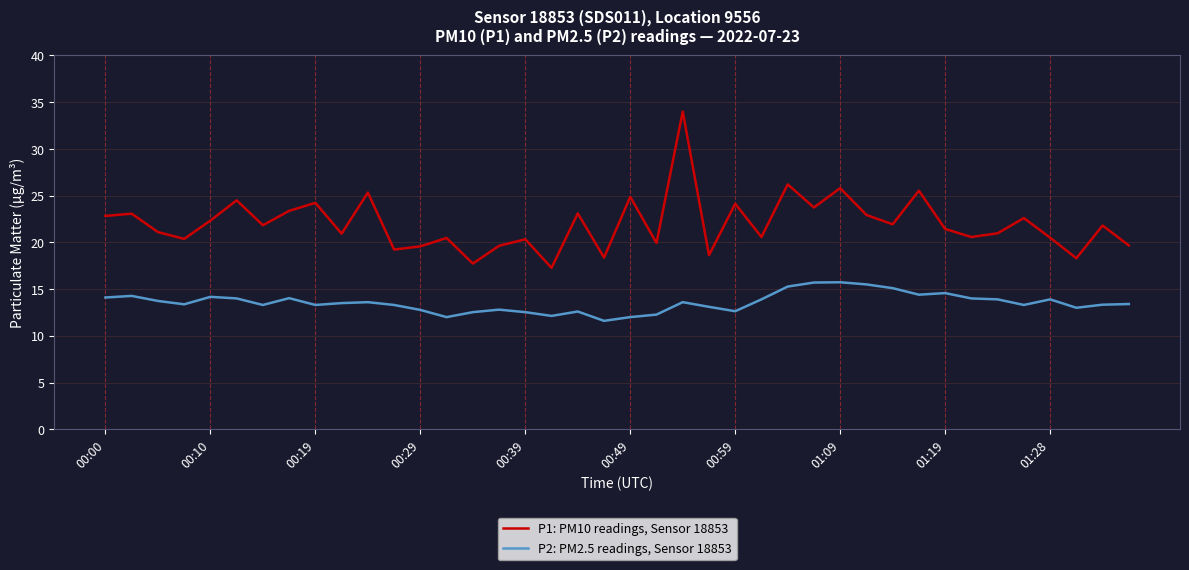

Which series has the largest total across all categories?

P1: PM10 readings, Sensor 18853